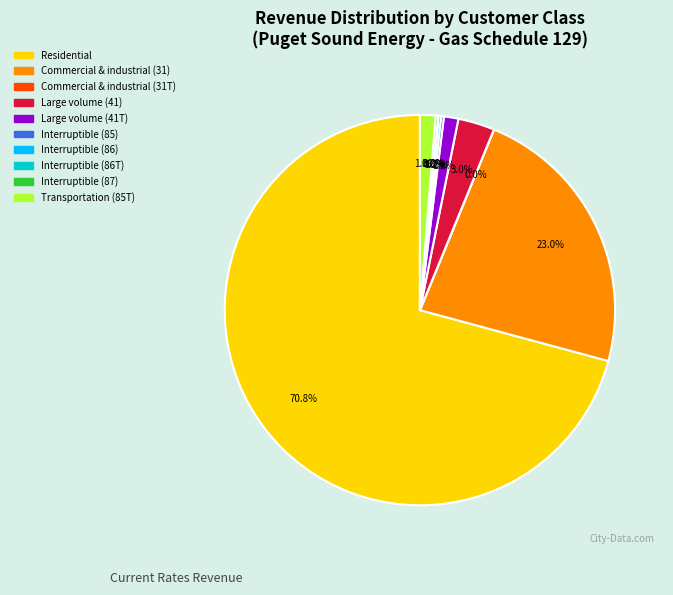

What is the largest slice in the pie chart?

Residential